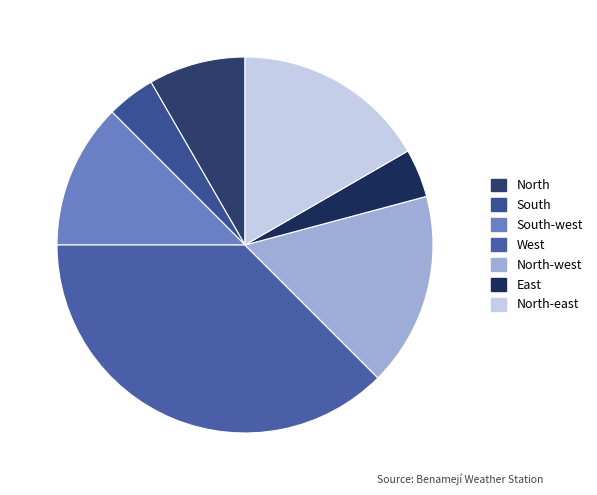

To the nearest percent, what is the combined percentage of East and South-west?

18%